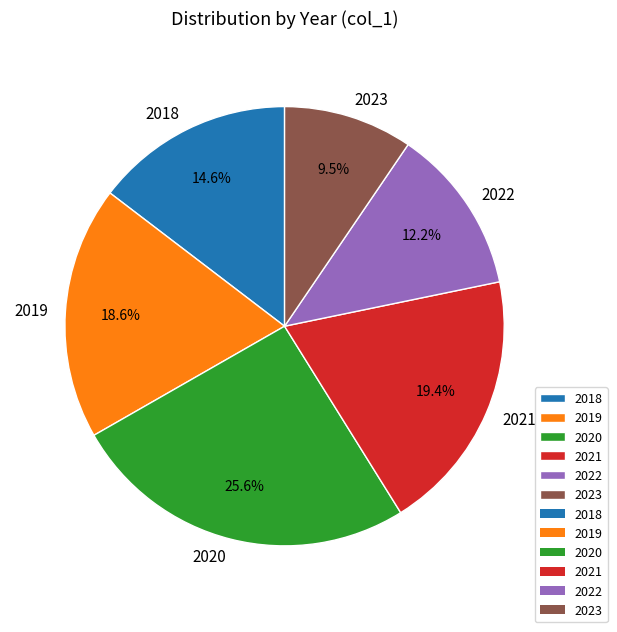

What percentage is NOT represented by 2022?

87.8%